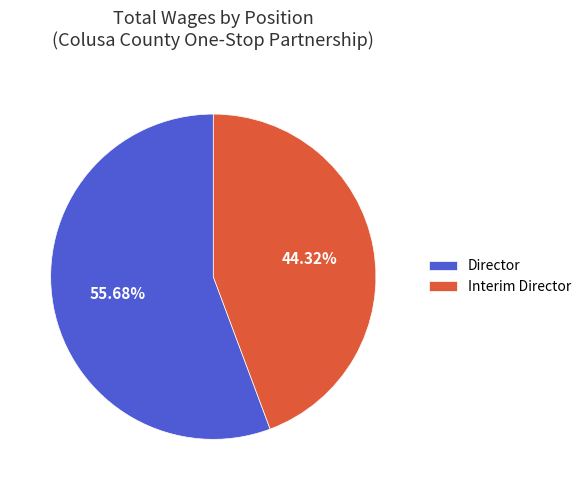

The Interim Director slice represents 44% of the pie. True or false?

True